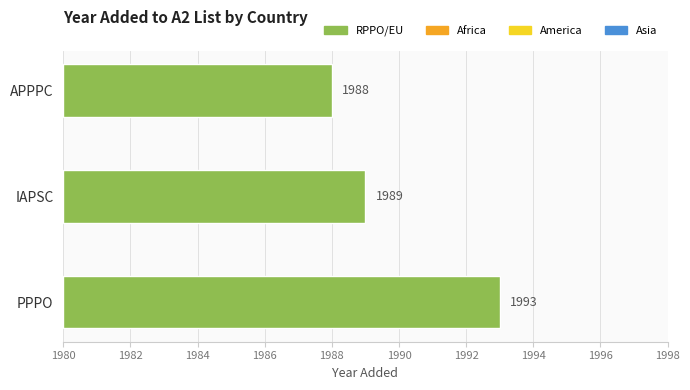

Count the number of data series in this chart.

1